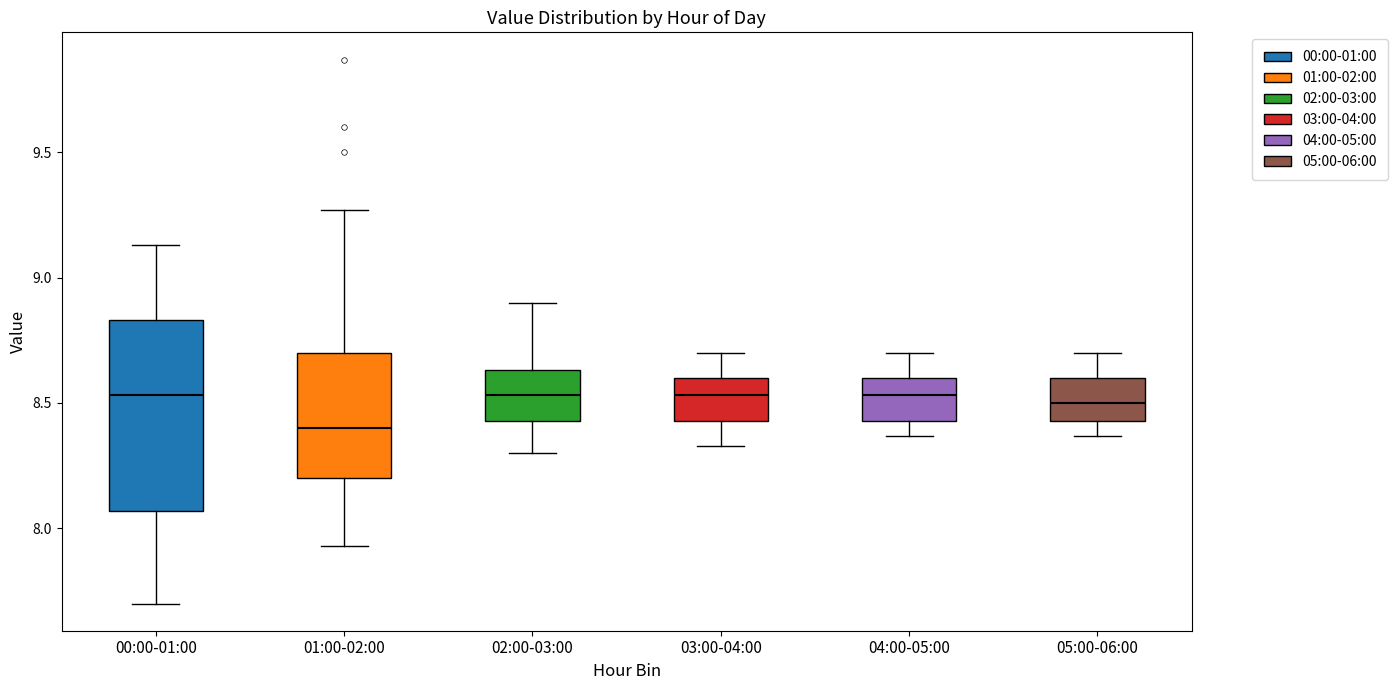

Reading left to right, transcribe this box plot: for each box, give where its median line is, the range the box spans, and where its two whiskers end, as read against the y-axis. The values are not printed on the chart, so give them approximately, as read against the axis.

00:00-01:00: median 8.55, box 8.05 to 8.85, whiskers 7.70 to 9.15
01:00-02:00: median 8.40, box 8.20 to 8.70, whiskers 7.95 to 9.25
02:00-03:00: median 8.55, box 8.45 to 8.65, whiskers 8.30 to 8.90
03:00-04:00: median 8.55, box 8.45 to 8.60, whiskers 8.35 to 8.70
04:00-05:00: median 8.55, box 8.45 to 8.60, whiskers 8.35 to 8.70
05:00-06:00: median 8.50, box 8.45 to 8.60, whiskers 8.35 to 8.70